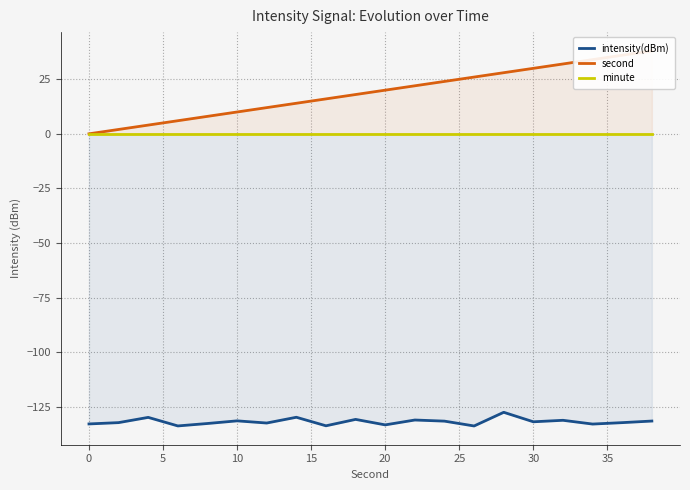

Rank the series by their maximum value, from highest to lowest.

second, minute, intensity(dBm)